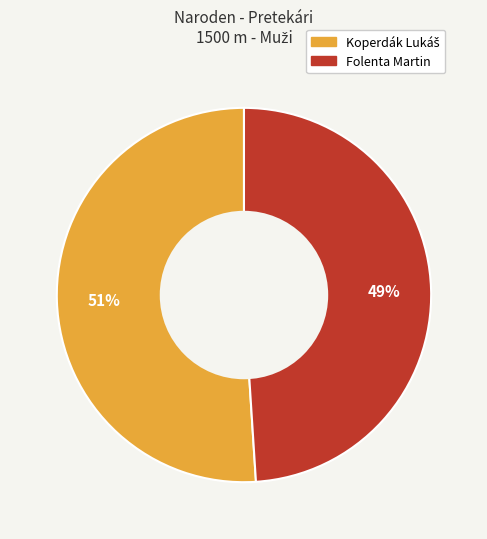

Is it true that Folenta Martin is 54% of the pie?

False